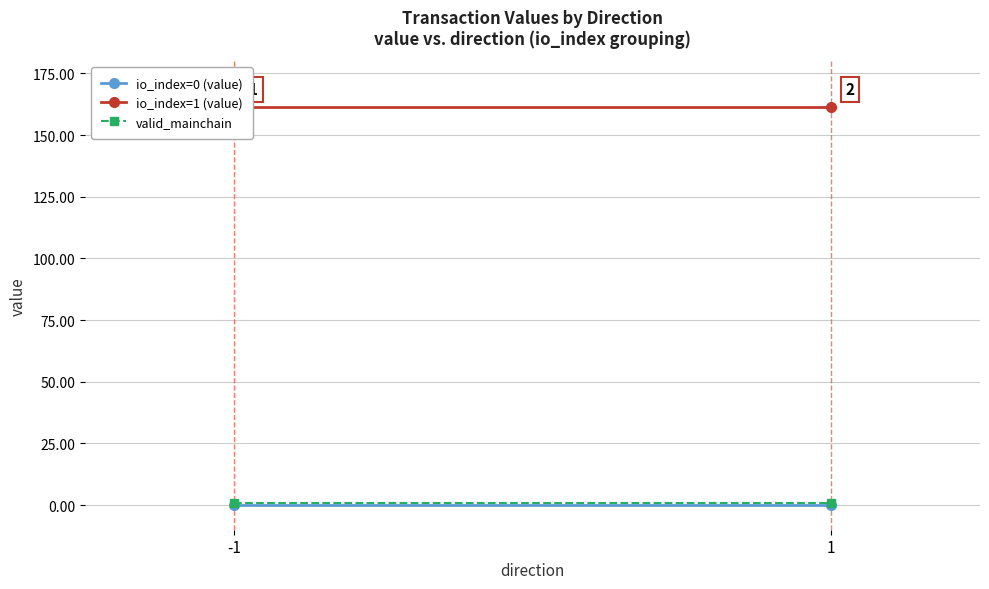

Rank the series by their maximum value, from lowest to highest.

io_index=0 (value), valid_mainchain, io_index=1 (value)